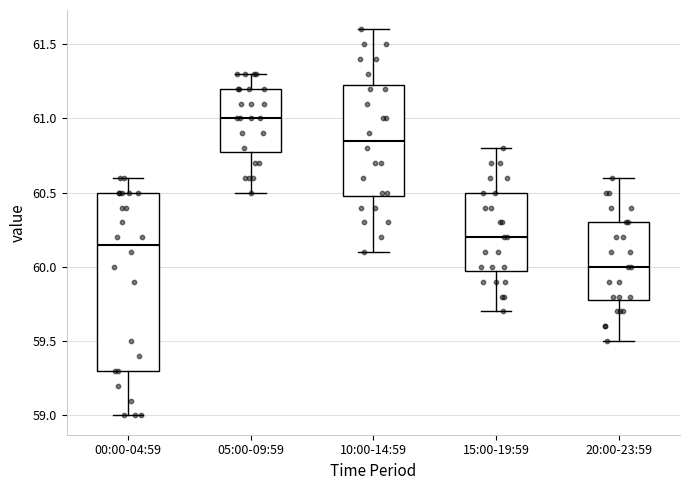

Comparing the boxes themselves (not the whiskers), which one is the tallest?

00:00-04:59